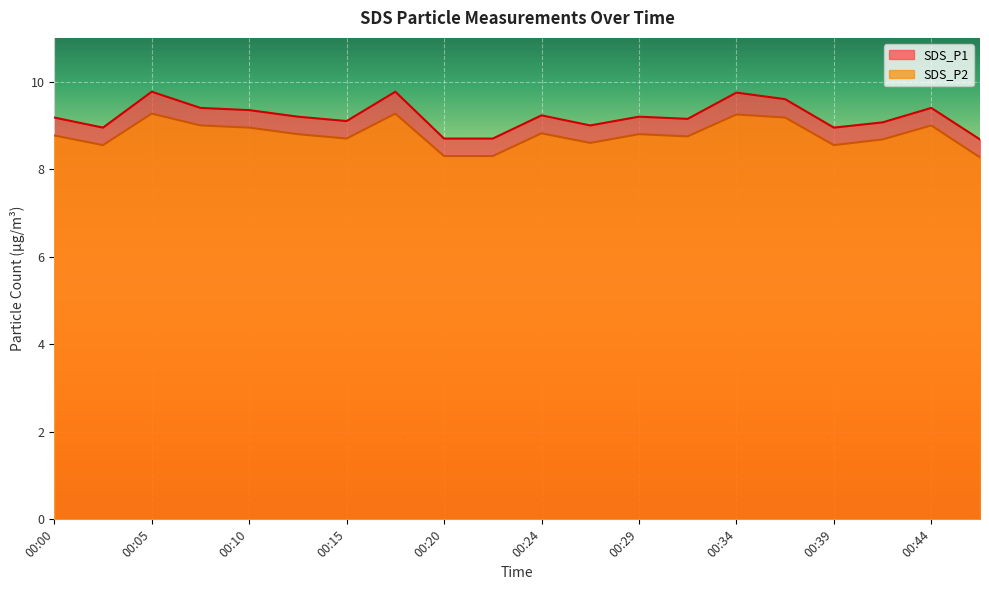

Rank the series by their maximum value, from highest to lowest.

SDS_P1, SDS_P2